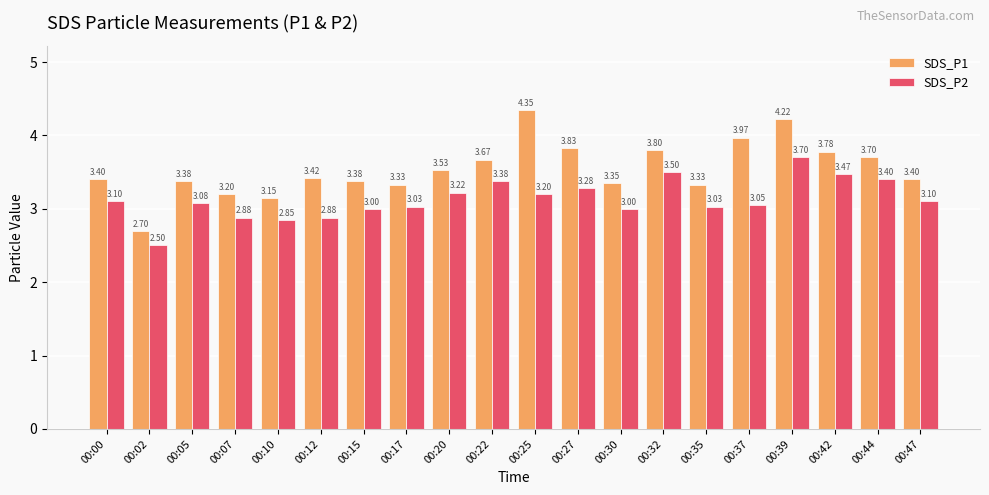

What are all the series names shown in the legend?

SDS_P1, SDS_P2